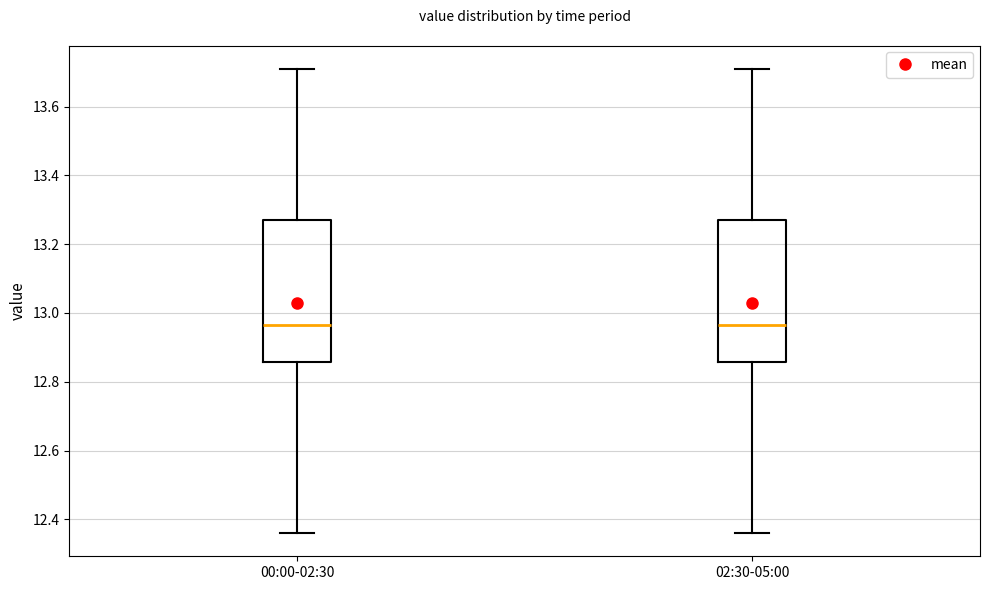

Reading left to right, read every box against the y-axis: the position of its median line, the range the box covers, and the ends of its whiskers. The values are not printed on the chart, so give them approximately, as read against the axis.

00:00-02:30: median 12.96, box 12.86 to 13.28, whiskers 12.36 to 13.72
02:30-05:00: median 12.96, box 12.86 to 13.28, whiskers 12.36 to 13.72